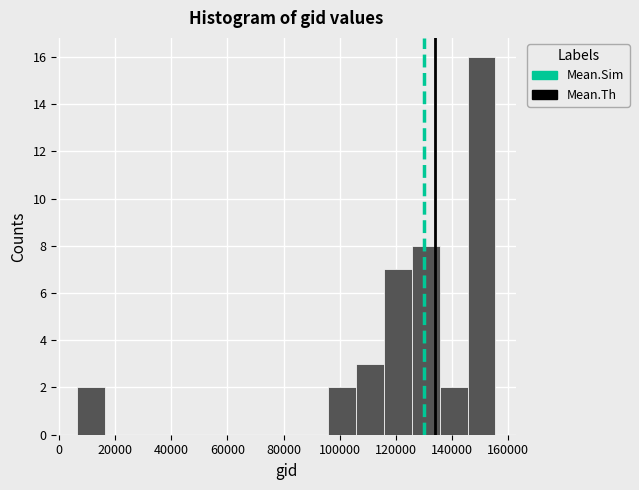

Reading left to right, transcribe this chart: for each bar, give the range it covers on the x-axis and its height. Neither the bar edges nor the heights are printed on the chart, so give them approximately, as read against the axes.

6000 to 16000: 2
16000 to 26000: 0
26000 to 36000: 0
36000 to 46000: 0
46000 to 56000: 0
56000 to 66000: 0
66000 to 76000: 0
76000 to 86000: 0
86000 to 96000: 0
96000 to 106000: 2
106000 to 116000: 3
116000 to 126000: 7
126000 to 136000: 8
136000 to 146000: 2
146000 to 156000: 16